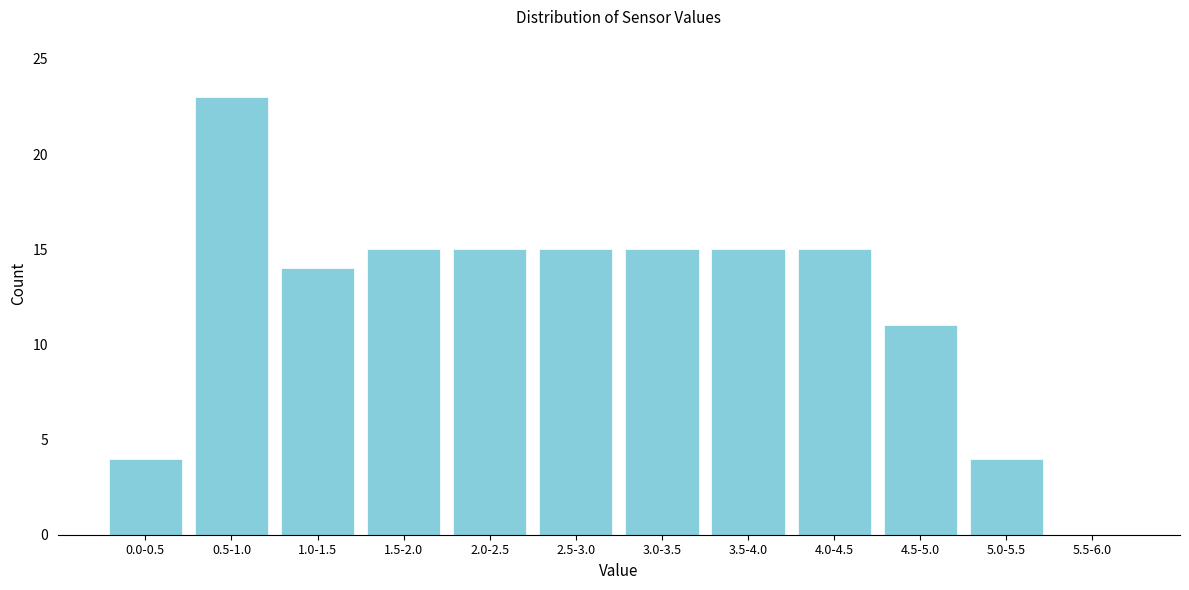

Reading left to right, what are all the values shown in this chart?

0.0-0.5=4	0.5-1.0=23	1.0-1.5=14	1.5-2.0=15	2.0-2.5=15	2.5-3.0=15	3.0-3.5=15	3.5-4.0=15	4.0-4.5=15	4.5-5.0=11	5.0-5.5=4	5.5-6.0=0